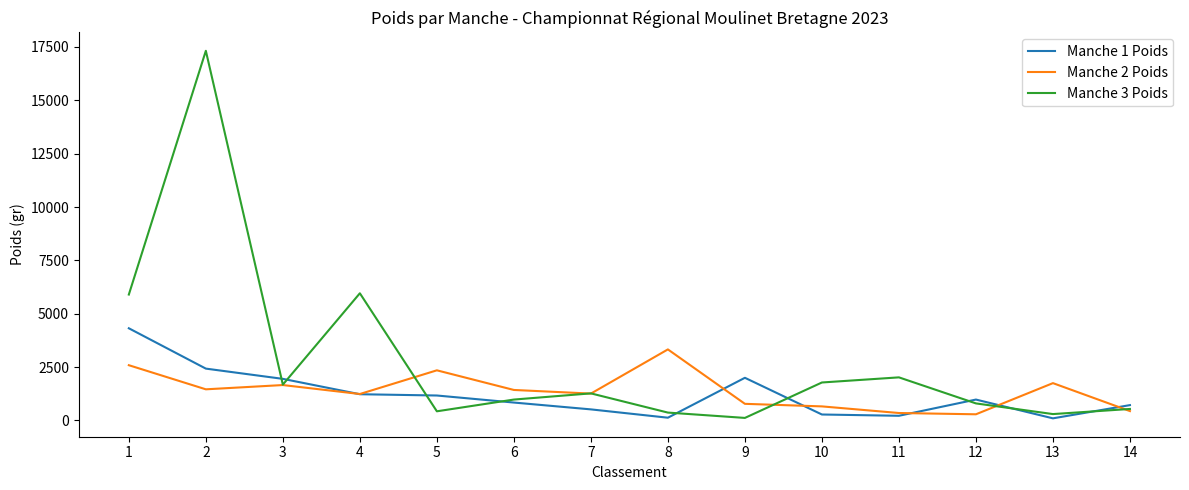

At which category does Manche 3 Poids reach its first local peak?

2